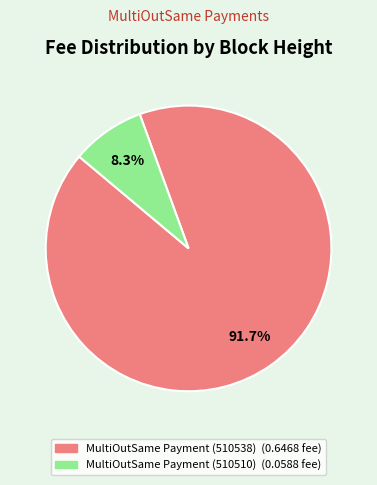

To the nearest percent, what is the difference between the MultiOutSame Payment (510538) and MultiOutSame Payment (510510) slice percentages?

83%